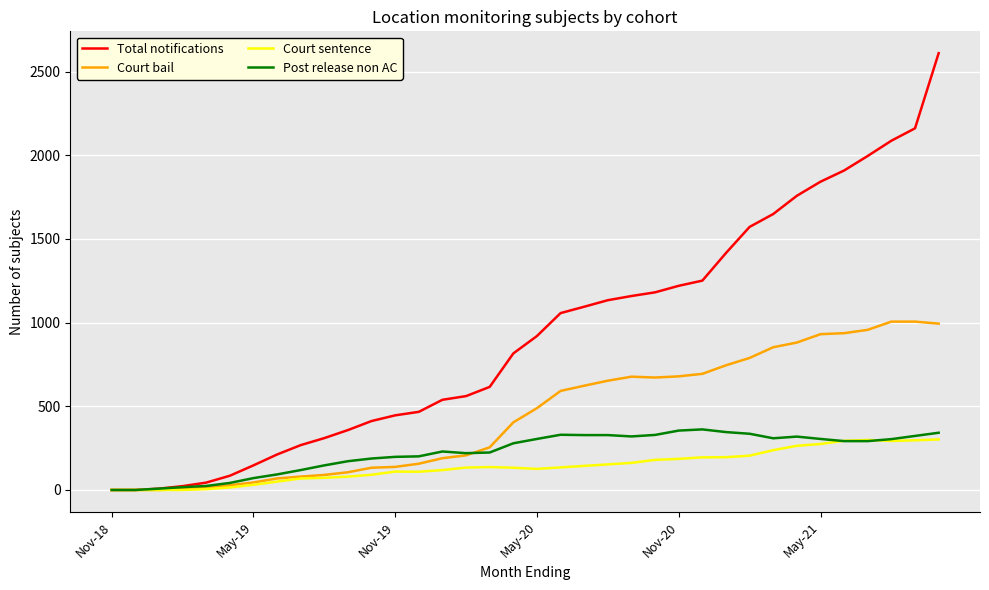

What is the maximum value shown in the chart?

2610